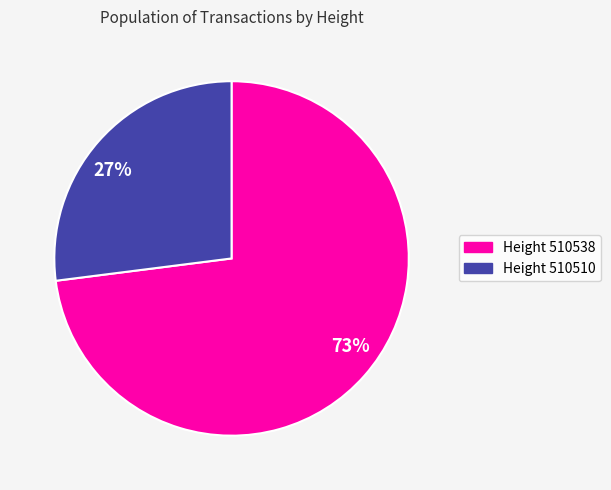

Which has a higher value, 27% or 73%?

73%